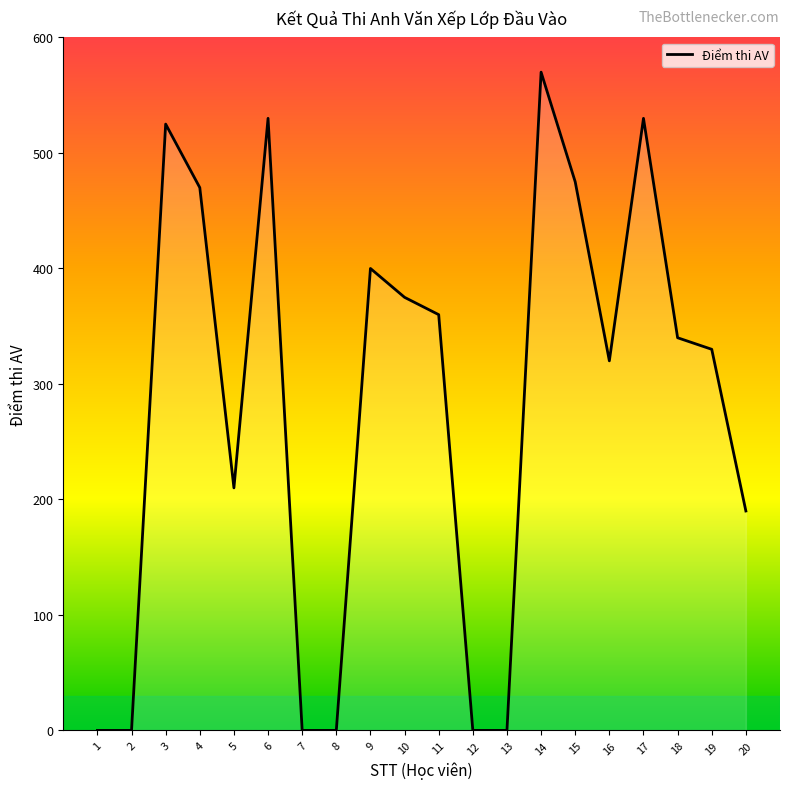

The value at 11 is 537. True or false?

False